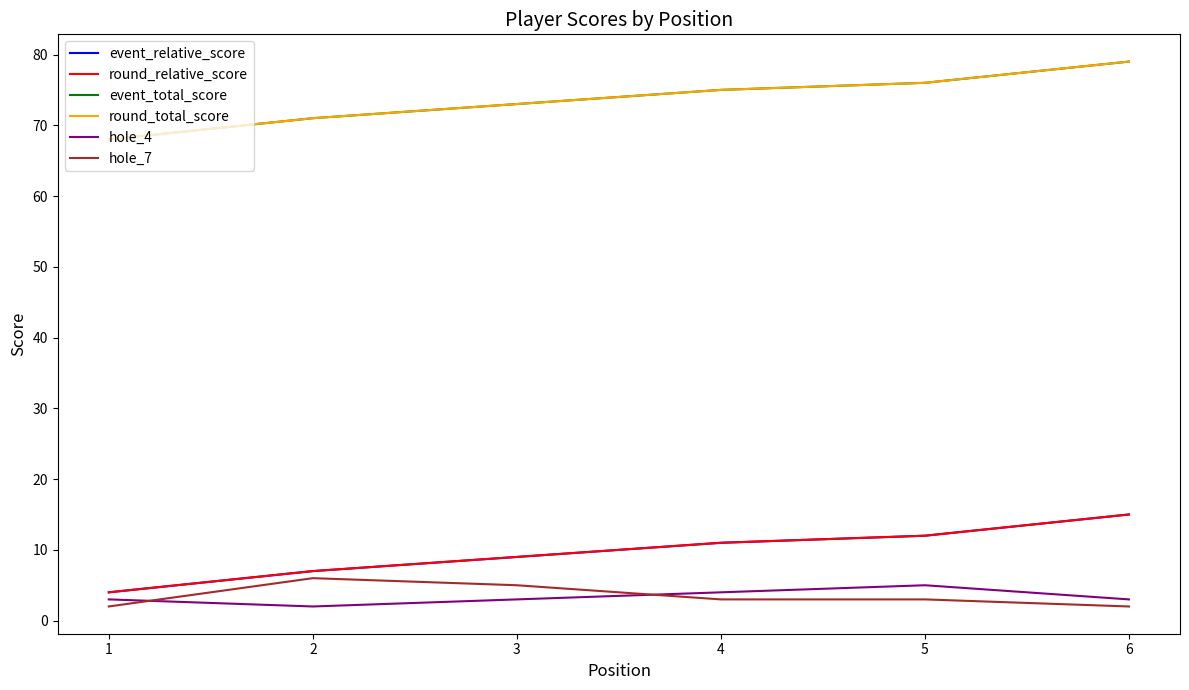

What is the difference between the hole_4 values at 1 and 4?

1